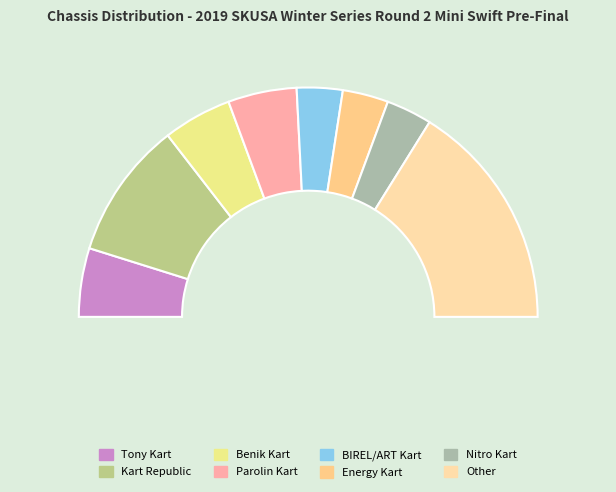

Is Parolin Kart the majority of the pie?

No